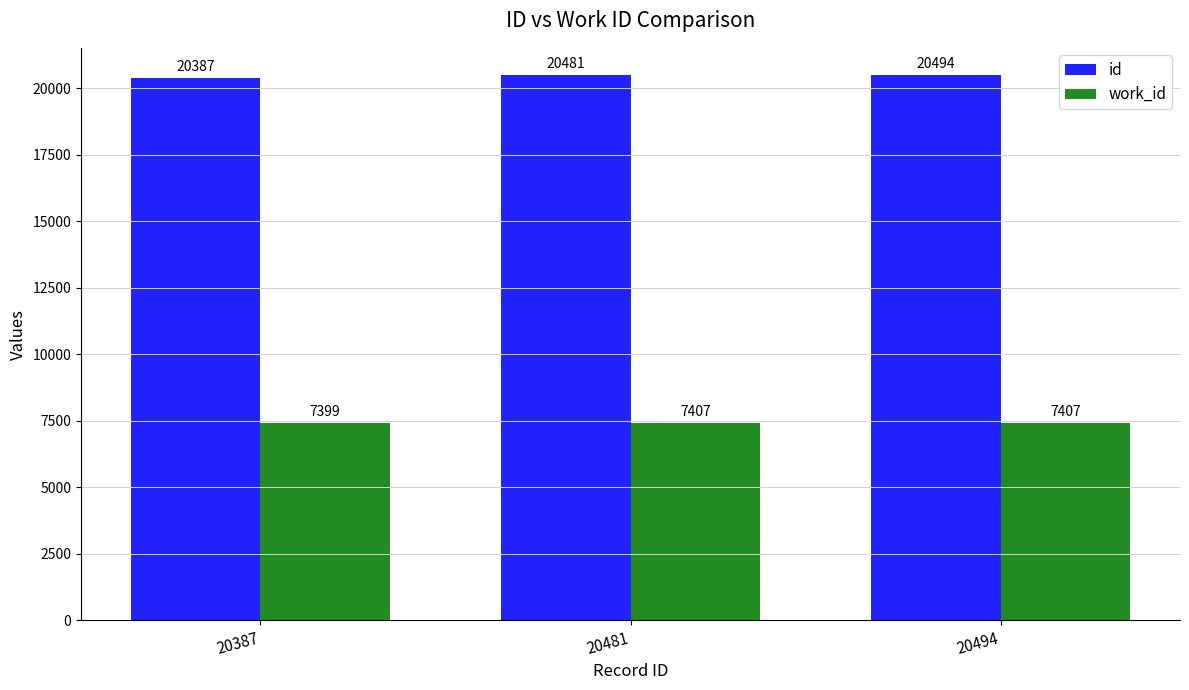

Which series has the largest total across all categories?

id